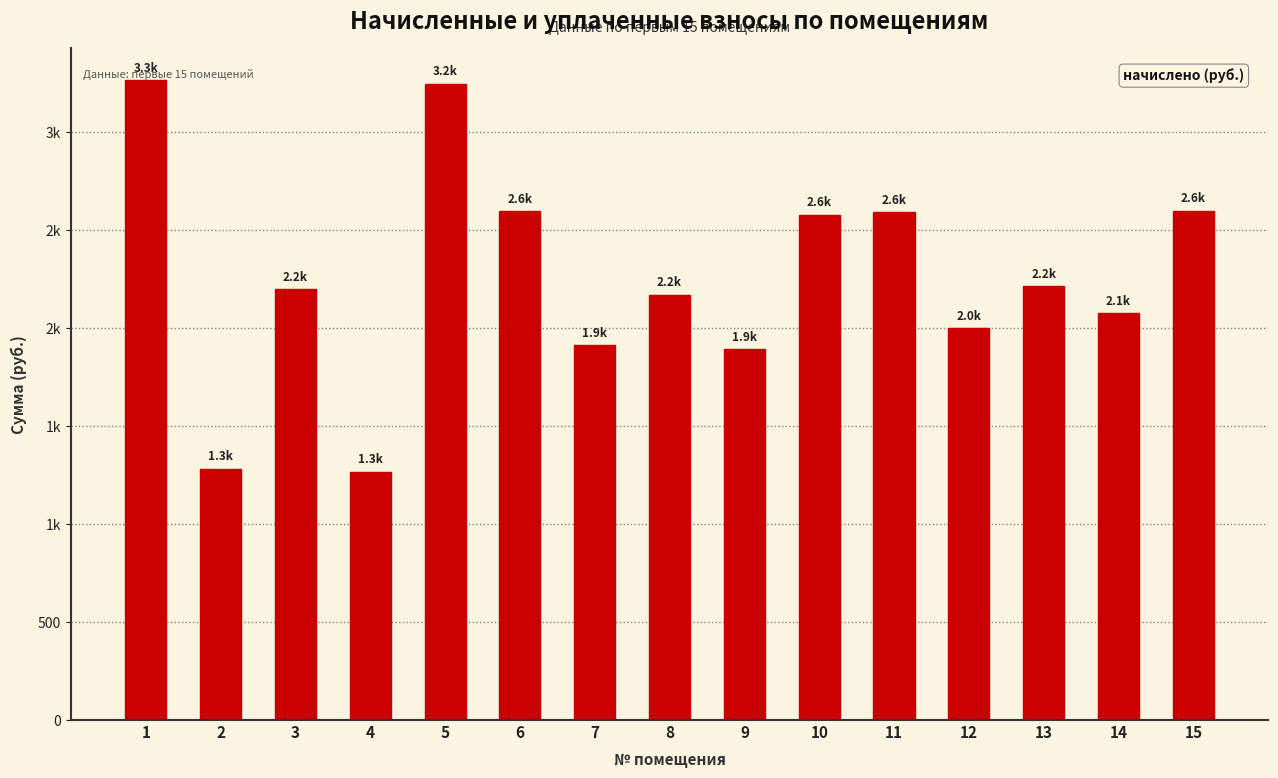

What is the greatest value displayed?

3266.9